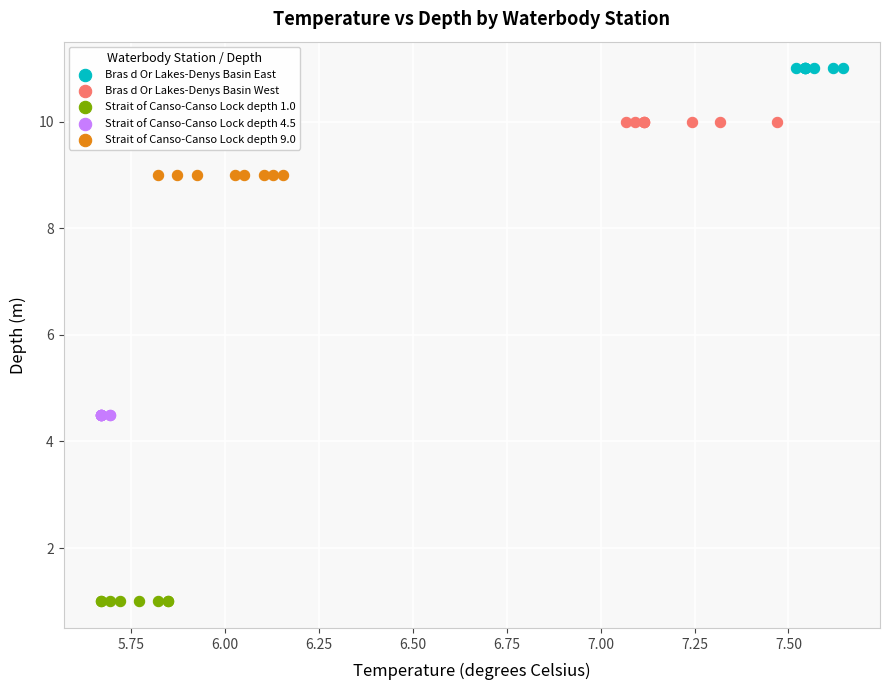

Which series reaches the maximum Y coordinate?

Bras d Or Lakes-Denys Basin East